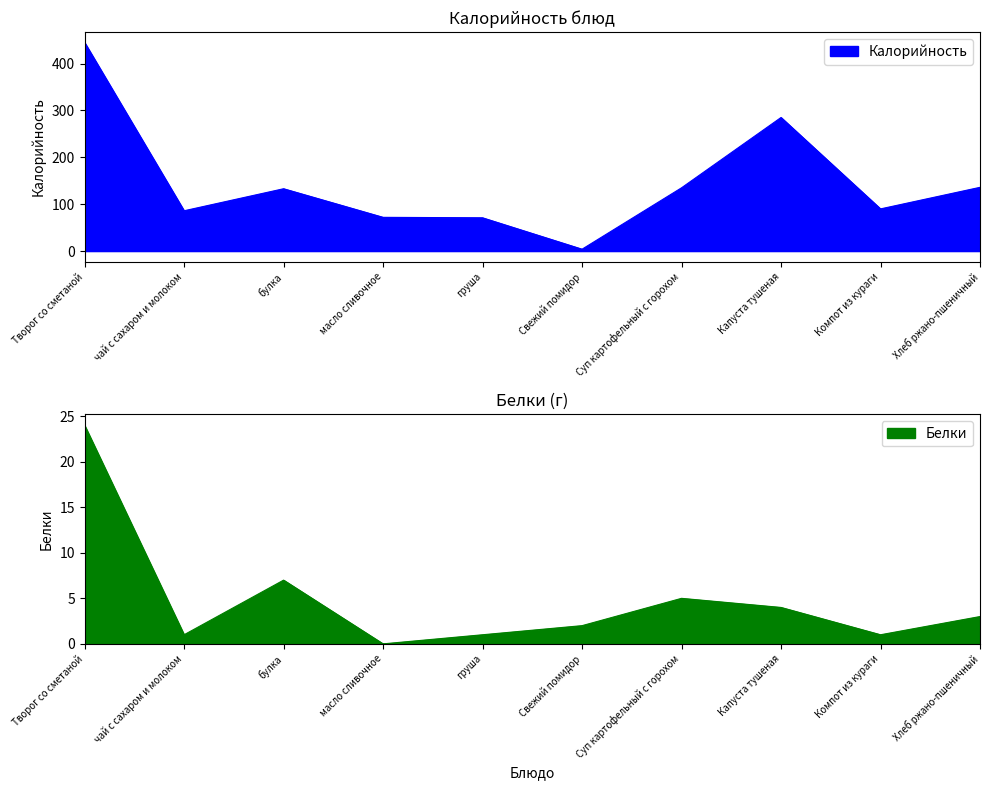

How many lines are shown in the chart?

2